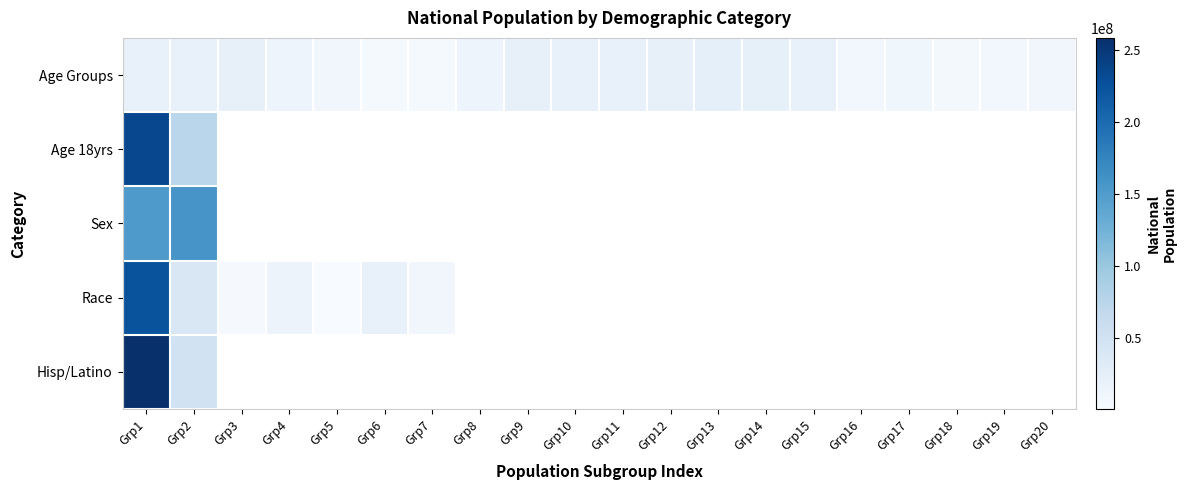

Which category has the lowest value in the Sex series?

Grp1